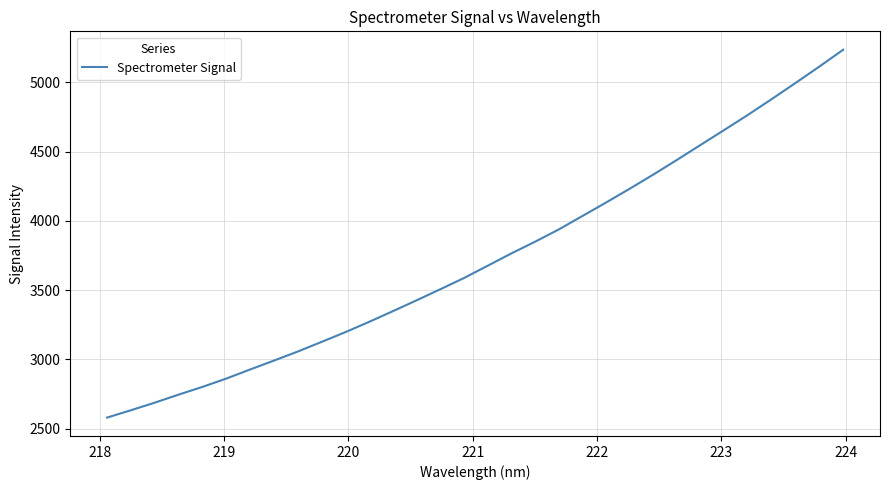

What is the greatest value displayed?

5234.8